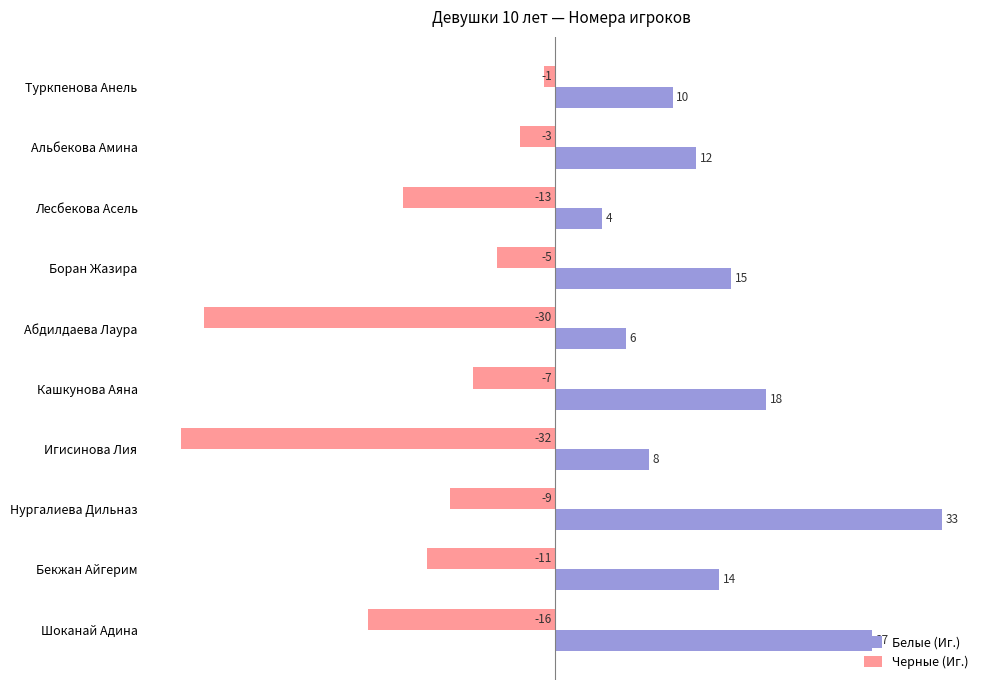

The Белые (Иг.) series shows 26 at Боран Жазира. True or false?

False